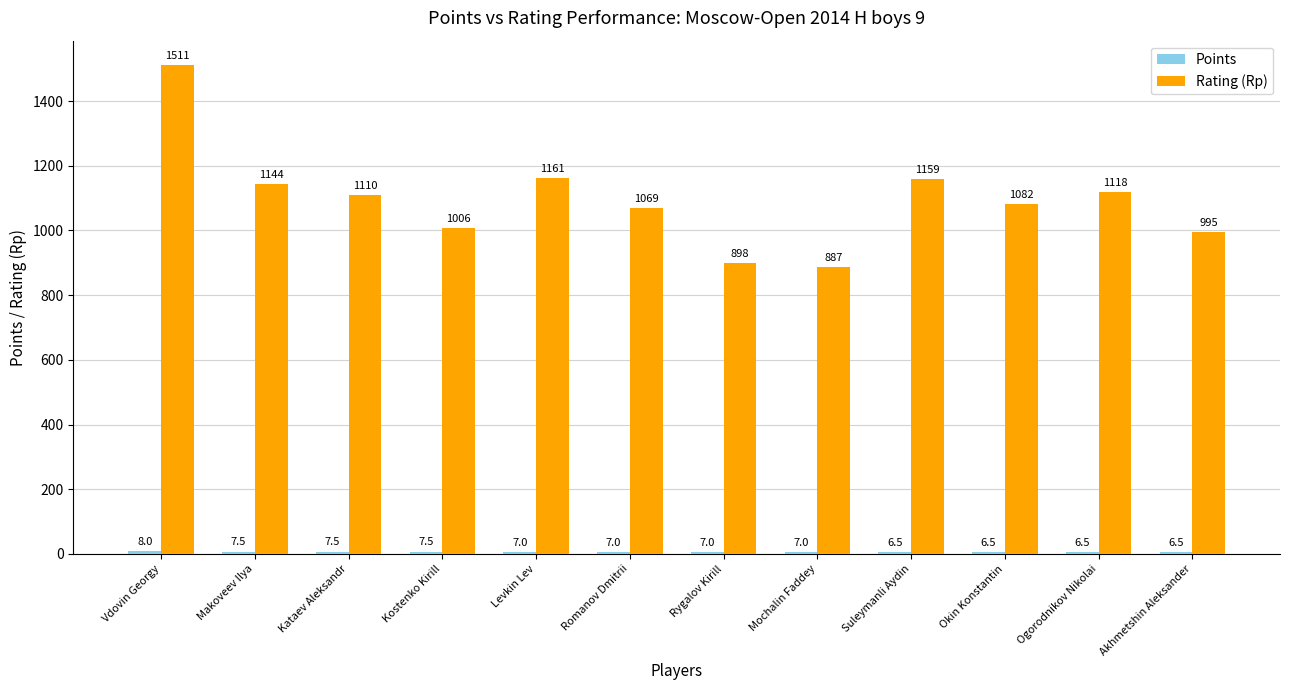

At which category is the sum across all series the highest?

Vdovin Georgy